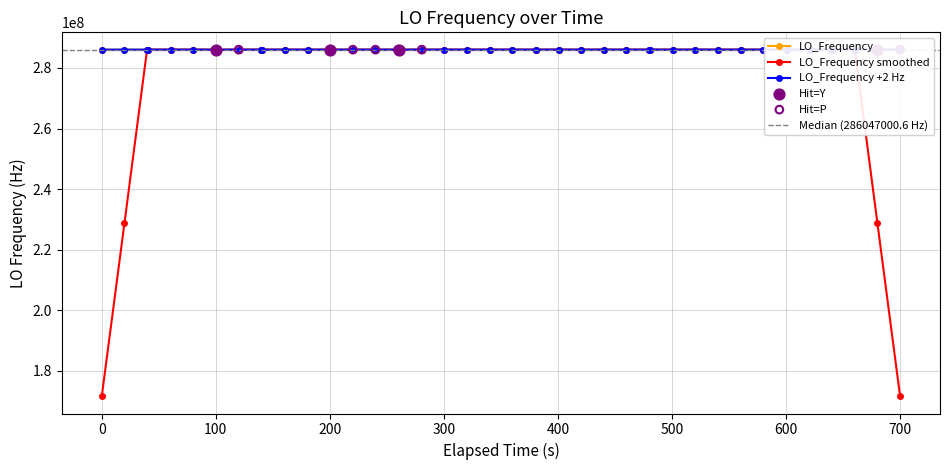

What is the minimum value for LO_Frequency?

286042236.9